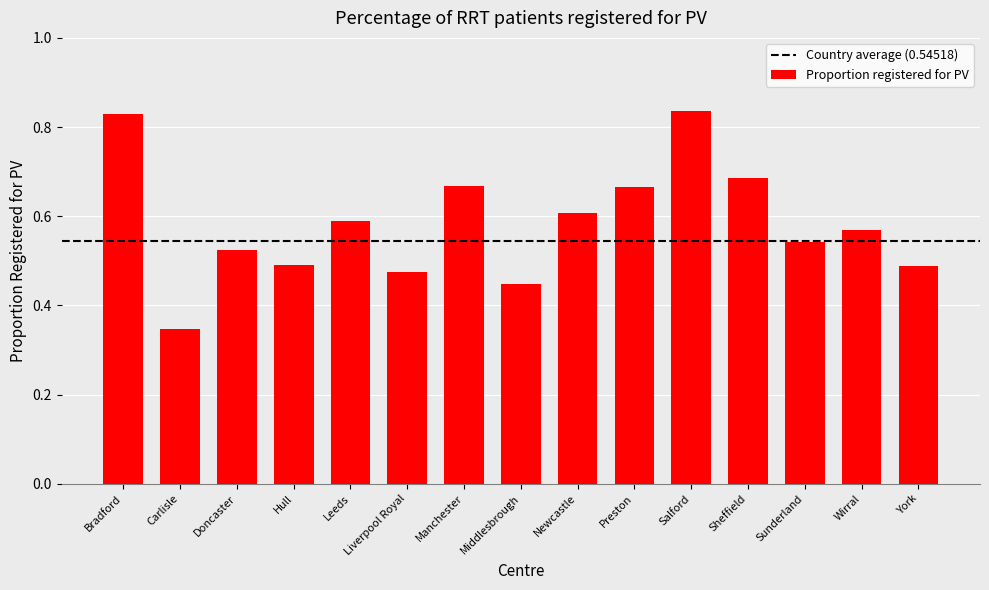

Which has a higher value, Leeds or York?

Leeds